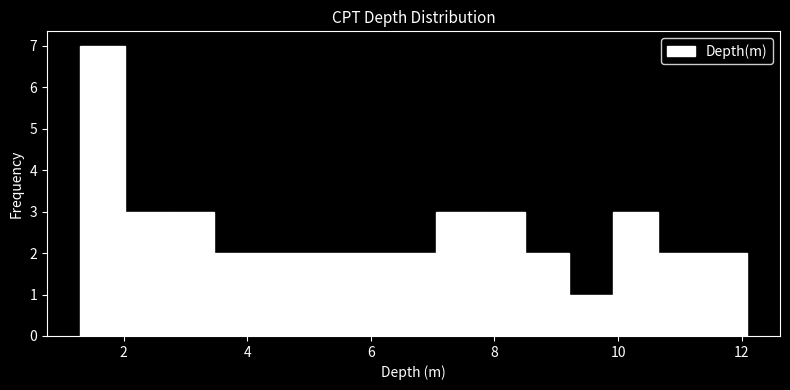

Around what value on the x-axis is the tallest bar? Give the approximate position of its centre, as read against the axis.

1.6